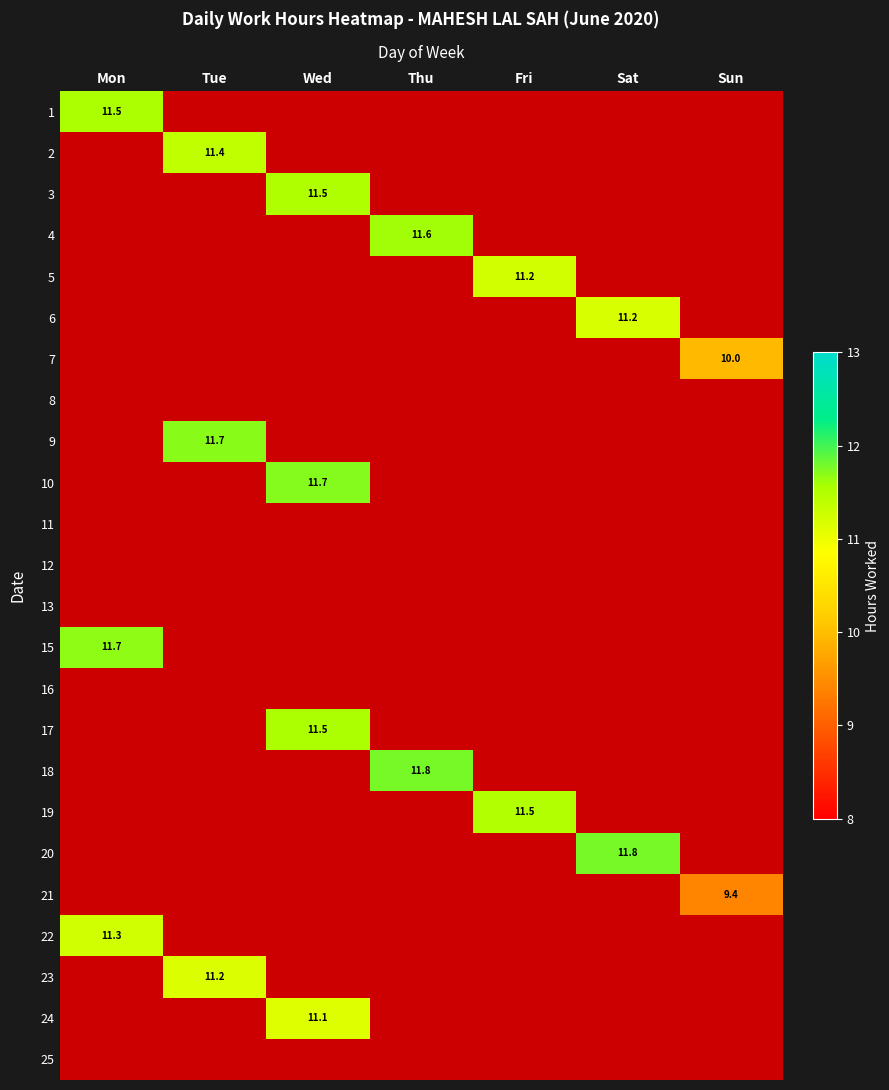

Is the value of 19 at Mon greater than the value of 18 at Sat?

No